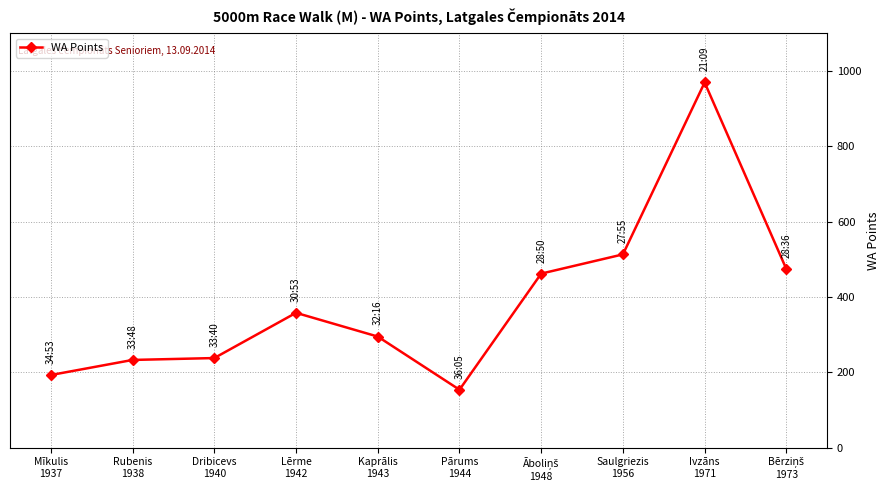

What is the label of the 2nd point from the left?

Rubenis
1938